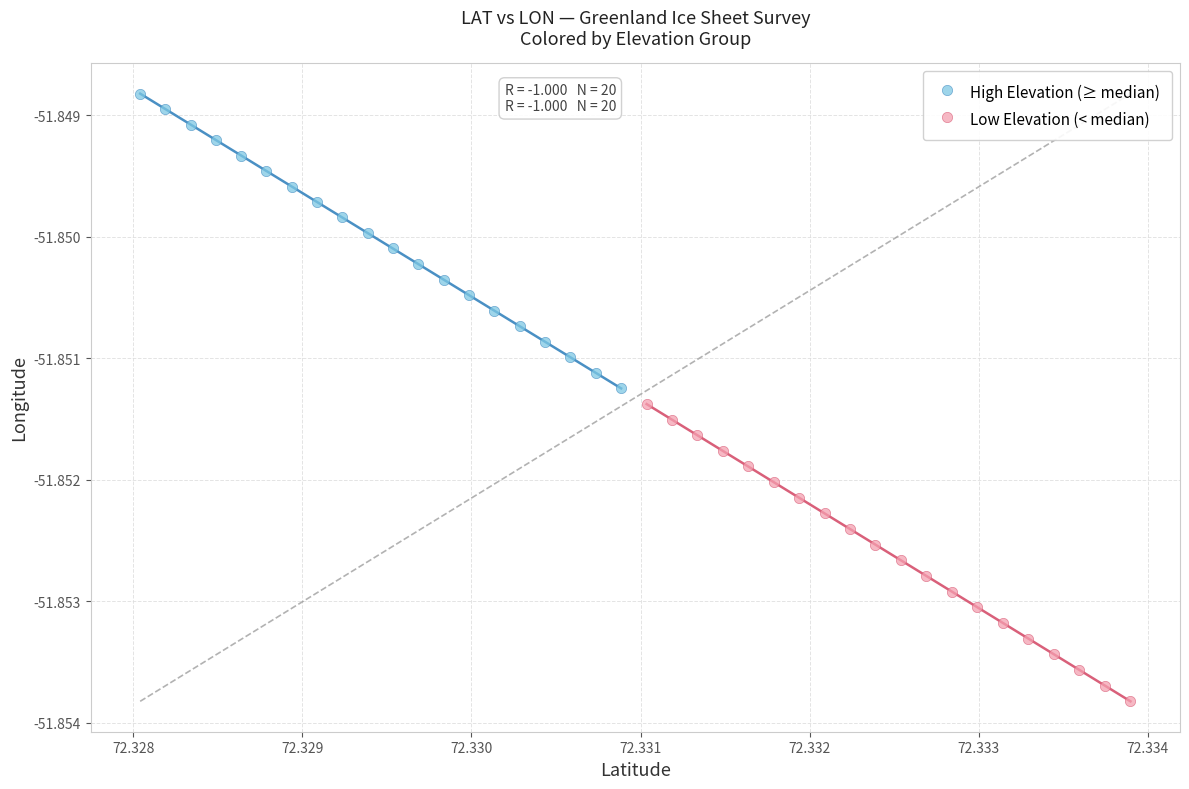

Which series has the widest spread of Y values?

Low Elevation (< median)